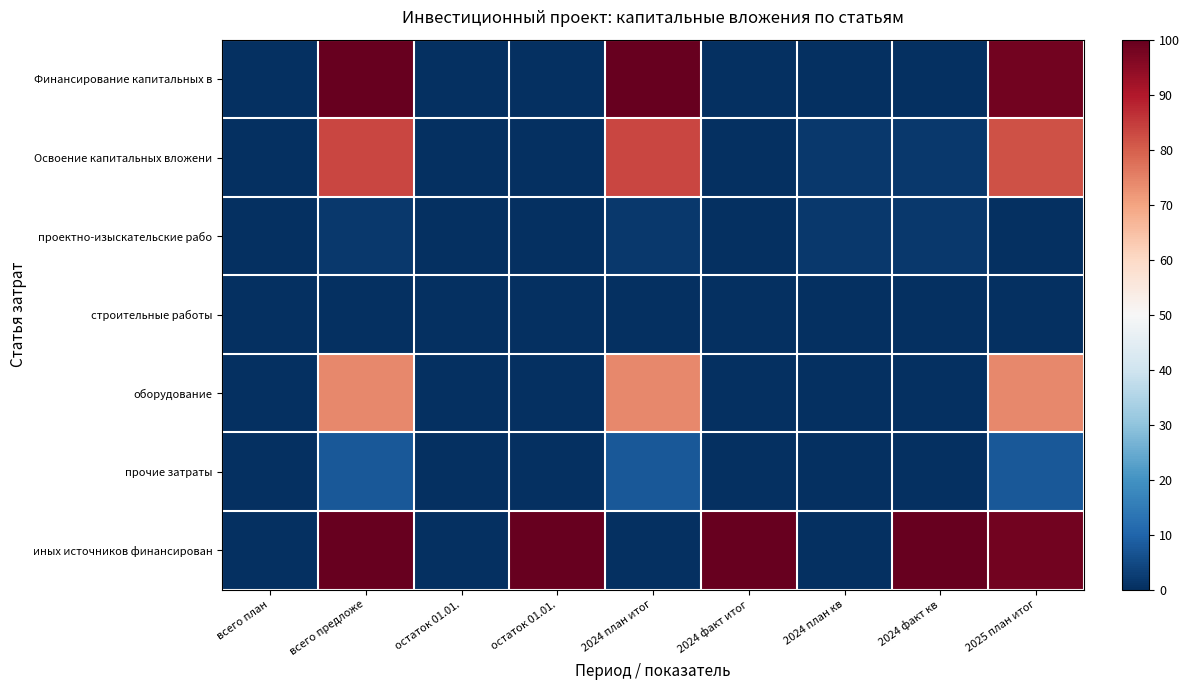

What is the greatest value displayed?

100.0